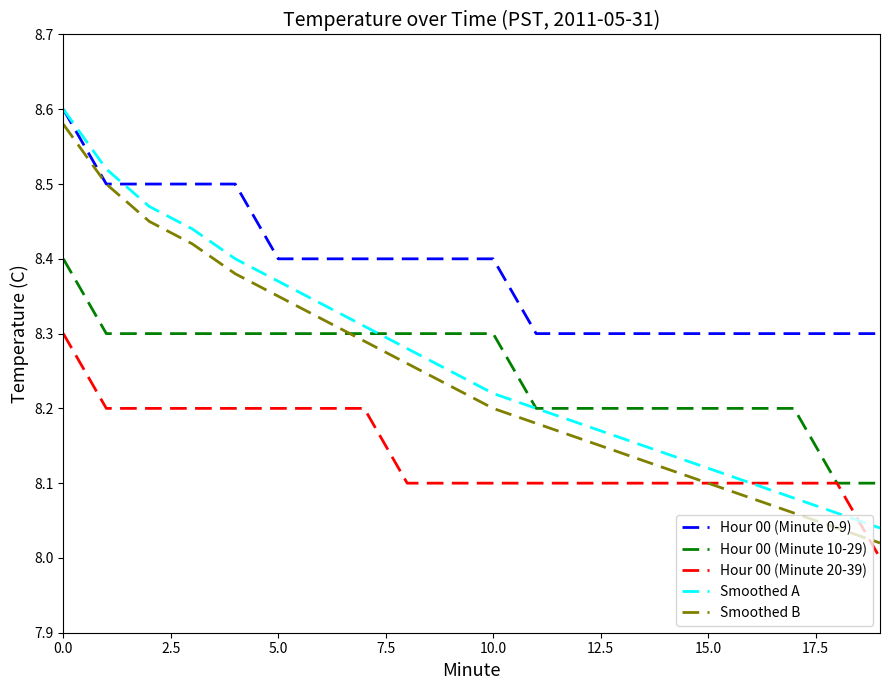

How many lines are shown in the chart?

5